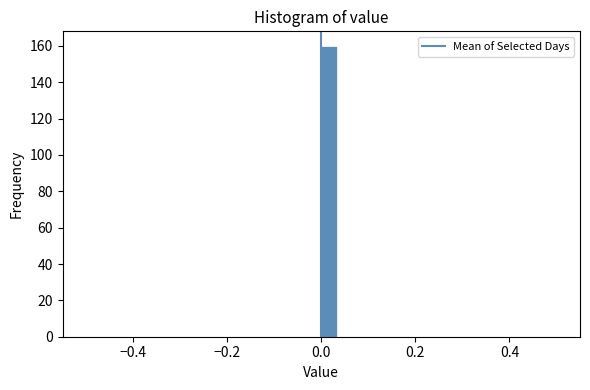

Read against the x-axis, roughly where is the centre of the tallest bar?

0.02